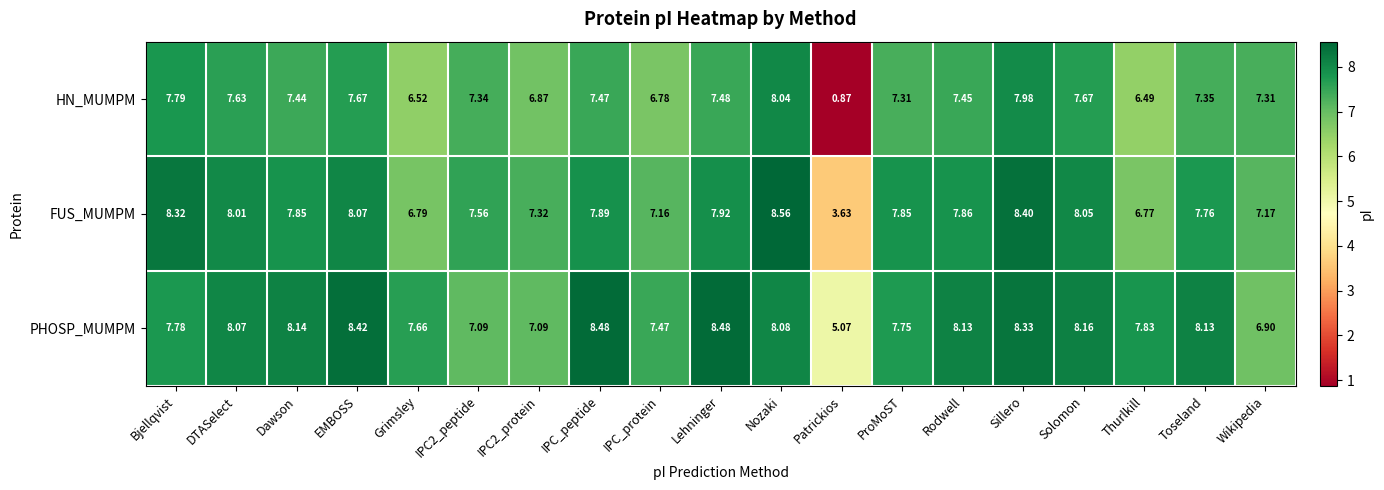

Between DTASelect and Sillero, which series saw the biggest shift?

FUS_MUMPM